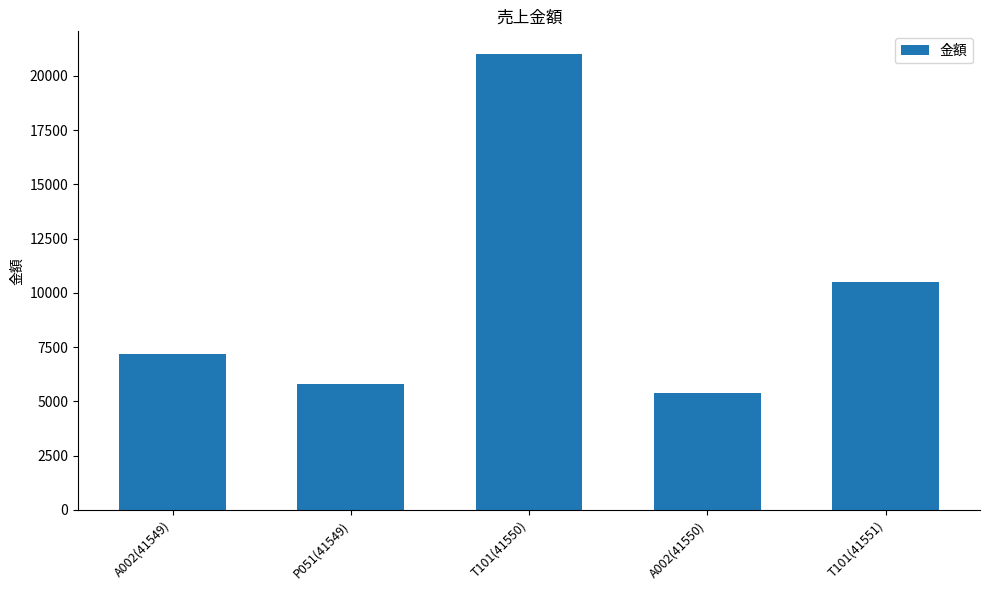

Are the bars grouped side by side (vs. stacked)?

No